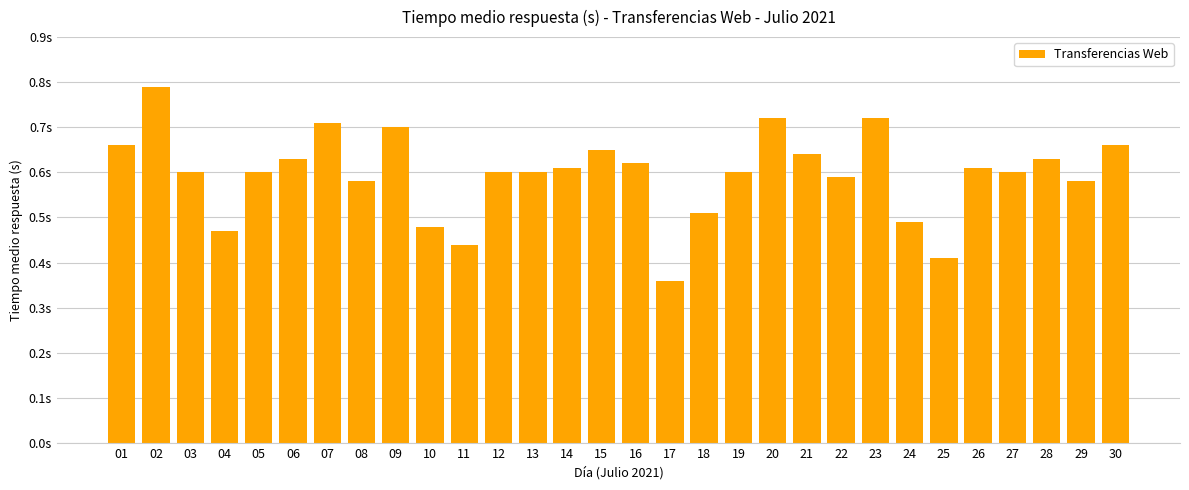

Does the chart contain any negative values?

No